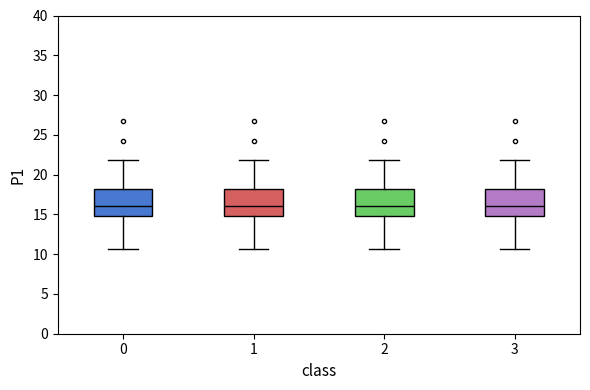

Reading left to right, transcribe this box plot: for each box, give where its median line is, the range the box spans, and where its two whiskers end, as read against the y-axis. The values are not printed on the chart, so give them approximately, as read against the axis.

0: median 16.0, box 15.0 to 18.0, whiskers 10.5 to 22.0
1: median 16.0, box 15.0 to 18.0, whiskers 10.5 to 22.0
2: median 16.0, box 15.0 to 18.0, whiskers 10.5 to 22.0
3: median 16.0, box 15.0 to 18.0, whiskers 10.5 to 22.0